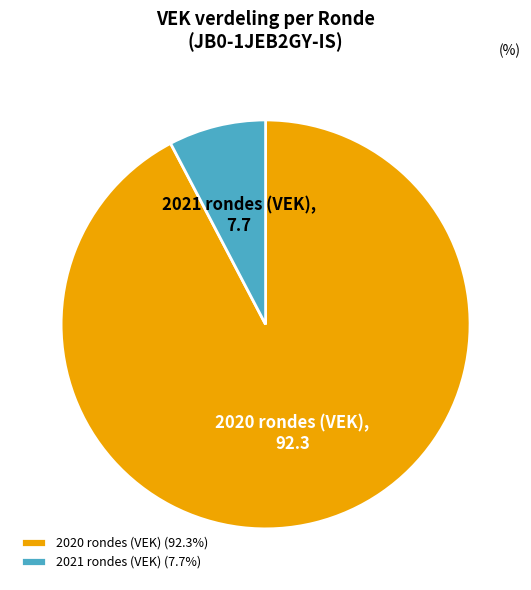

Combined, do 2021 rondes (VEK) (7.7%) and 2020 rondes (VEK) (92.3%) account for over 50%?

Yes